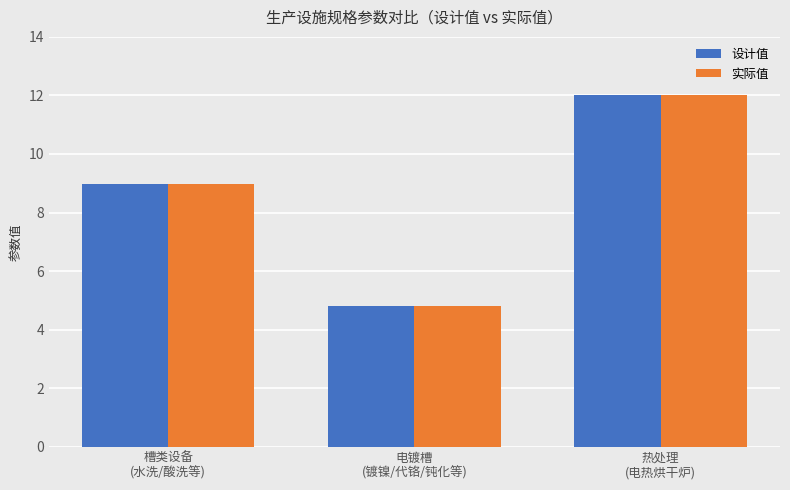

What is the minimum value for 设计值?

4.8